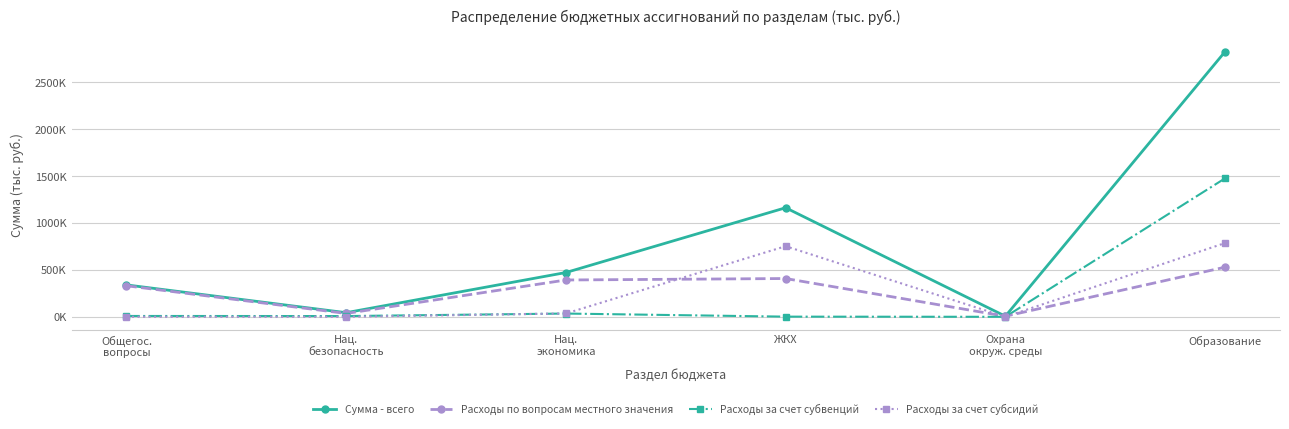

Which series has the largest total across all categories?

Сумма - всего